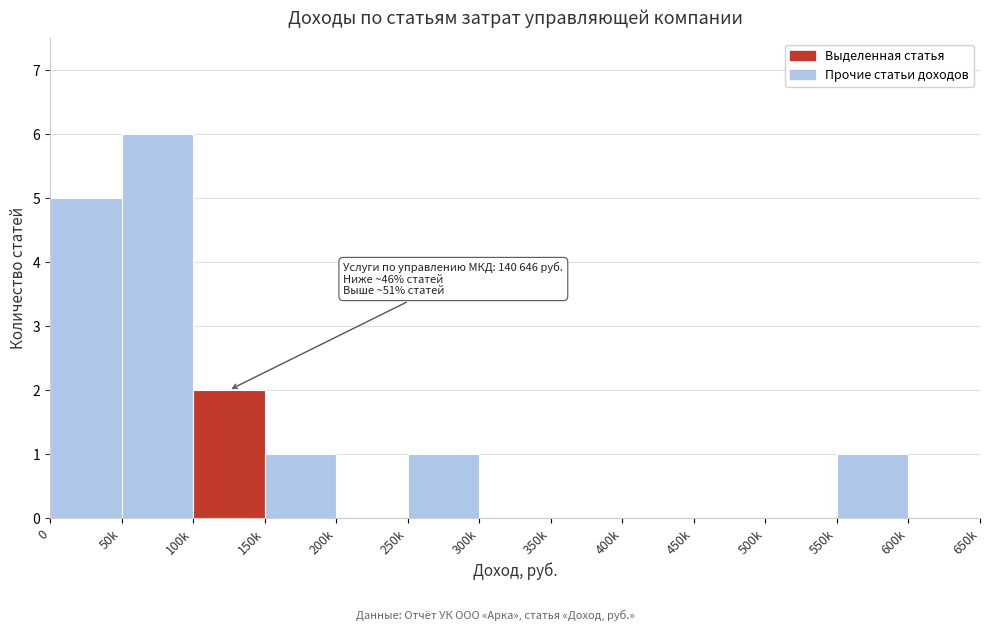

Reading left to right, list all the values displayed in this chart.

0=5	50k=6	100k=2	150k=1	200k=0	250k=1	300k=0	350k=0	400k=0	450k=0	500k=0	550k=1	600k=0